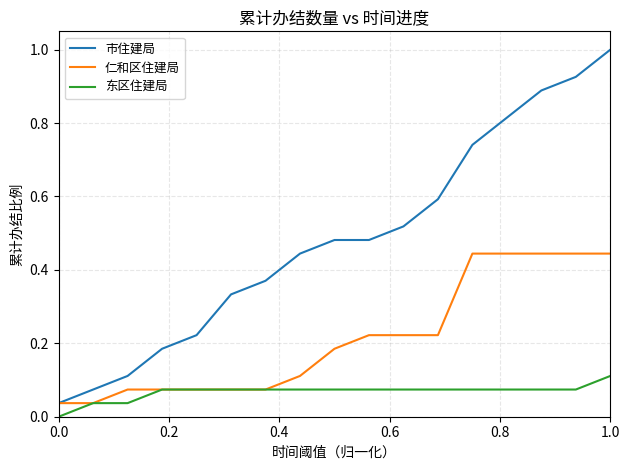

List the series in order of their peak value, highest first.

市住建局, 仁和区住建局, 东区住建局